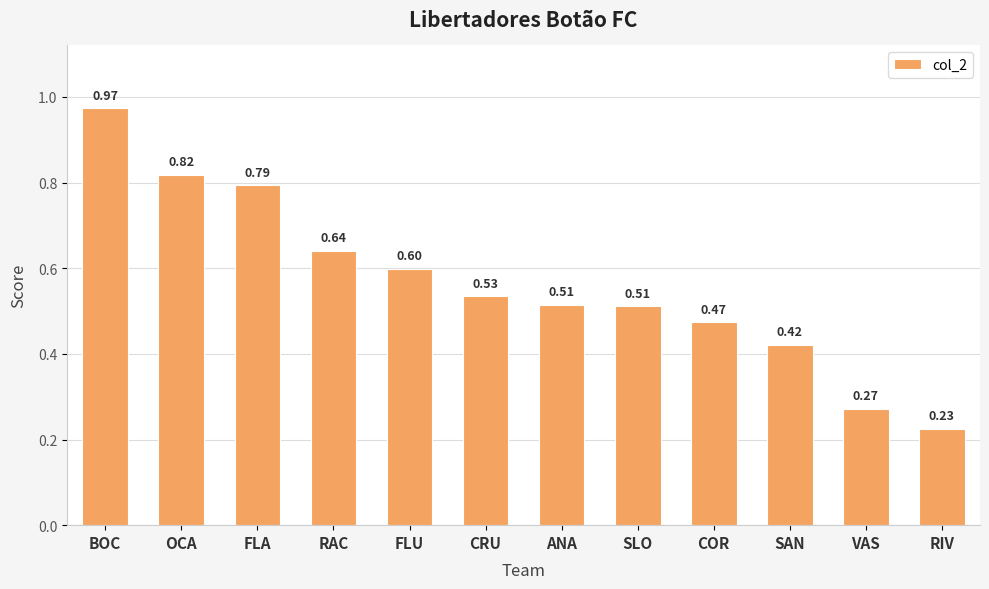

Which category has the lowest value across all series?

RIV